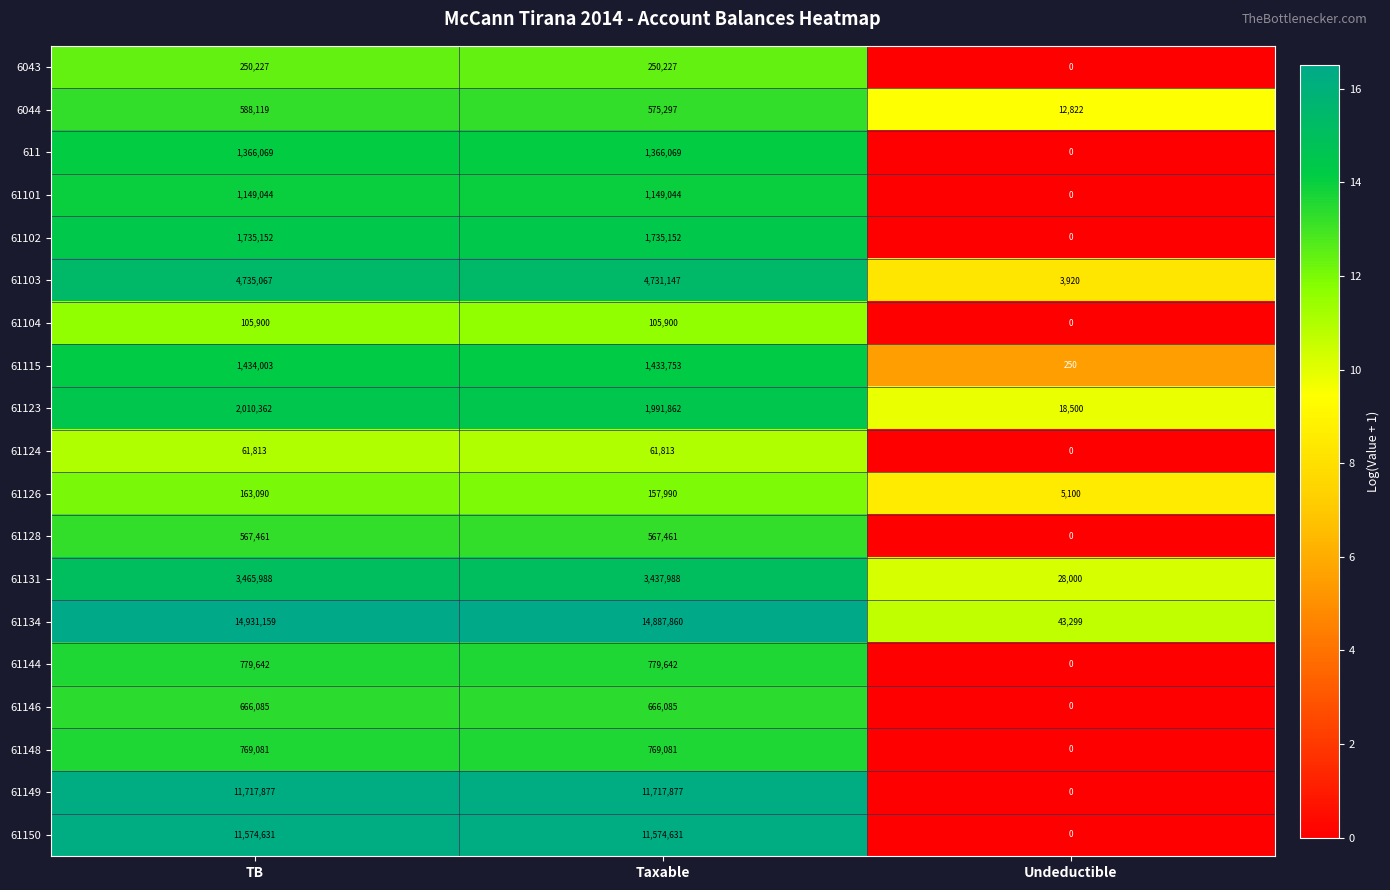

What is the average value of the 61150 series?

7716421